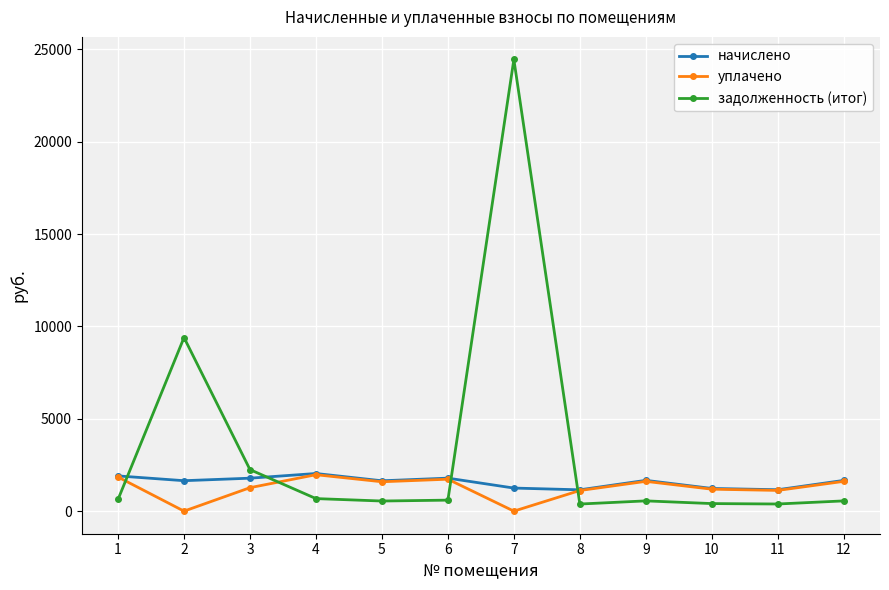

At which category does уплачено reach its first local valley?

2